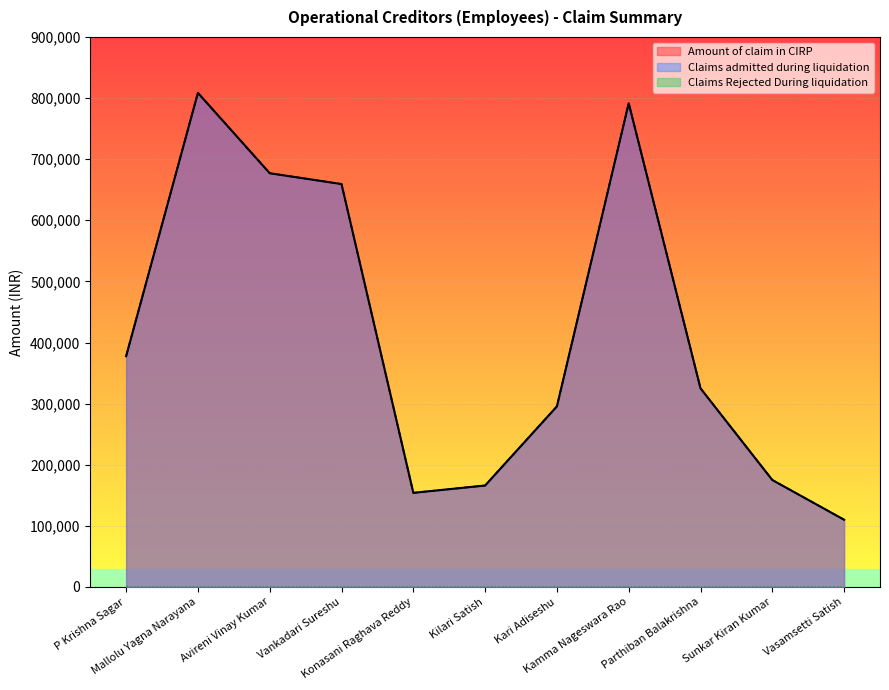

What is the highest value of the Claims admitted during liquidation series?

808500